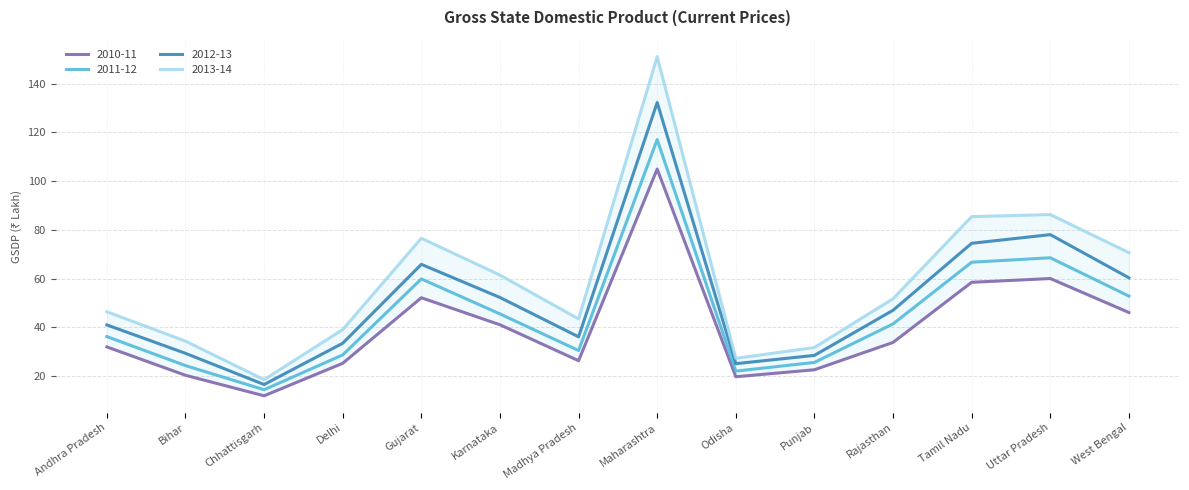

What is the label of the 14th point from the left?

West Bengal